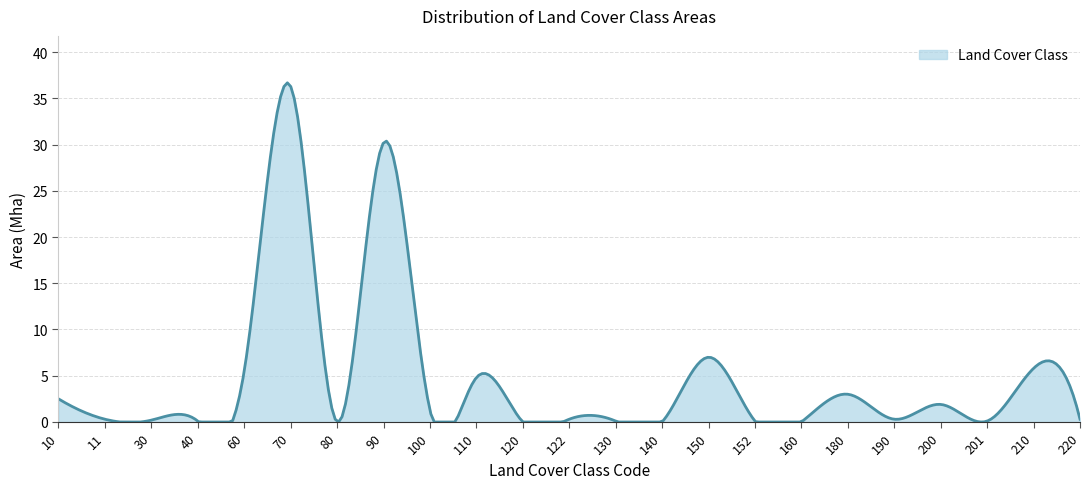

What is the maximum value shown in the chart?

36.7